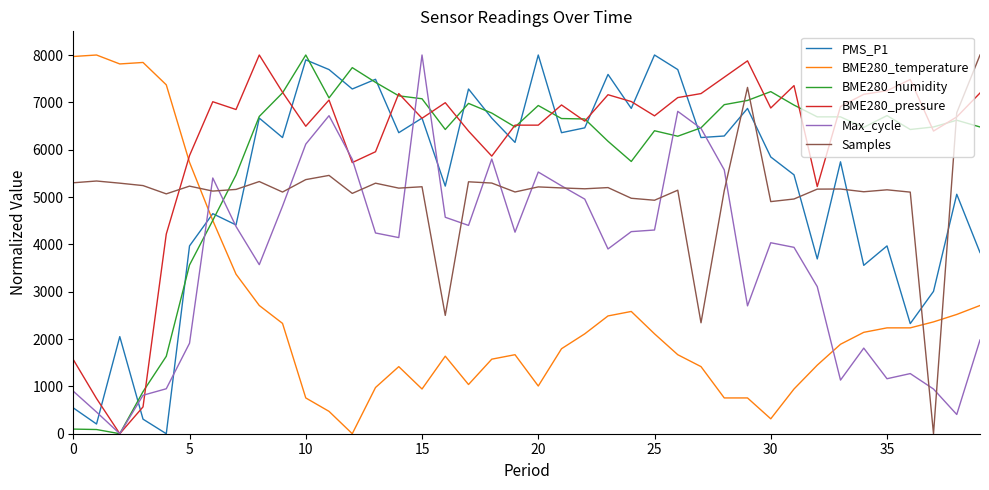

Which series ends up on top after the final intersection of PMS_P1 and BME280_temperature?

PMS_P1